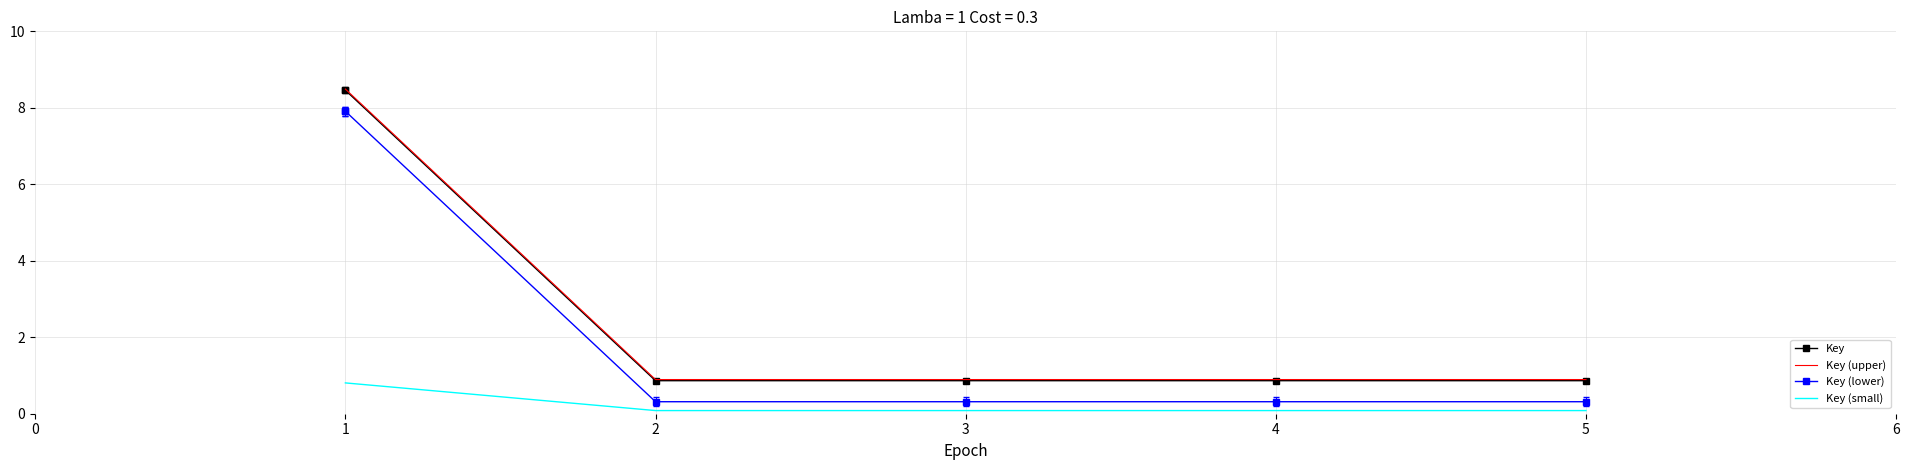

Between 1 and 3, which series saw the biggest shift?

Key